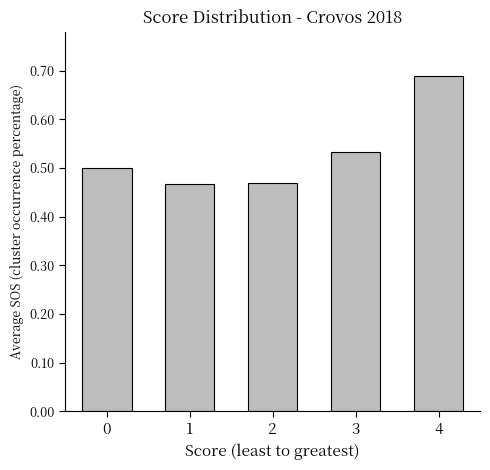

The chart shows a value of 0.7 at 0. True or false?

False